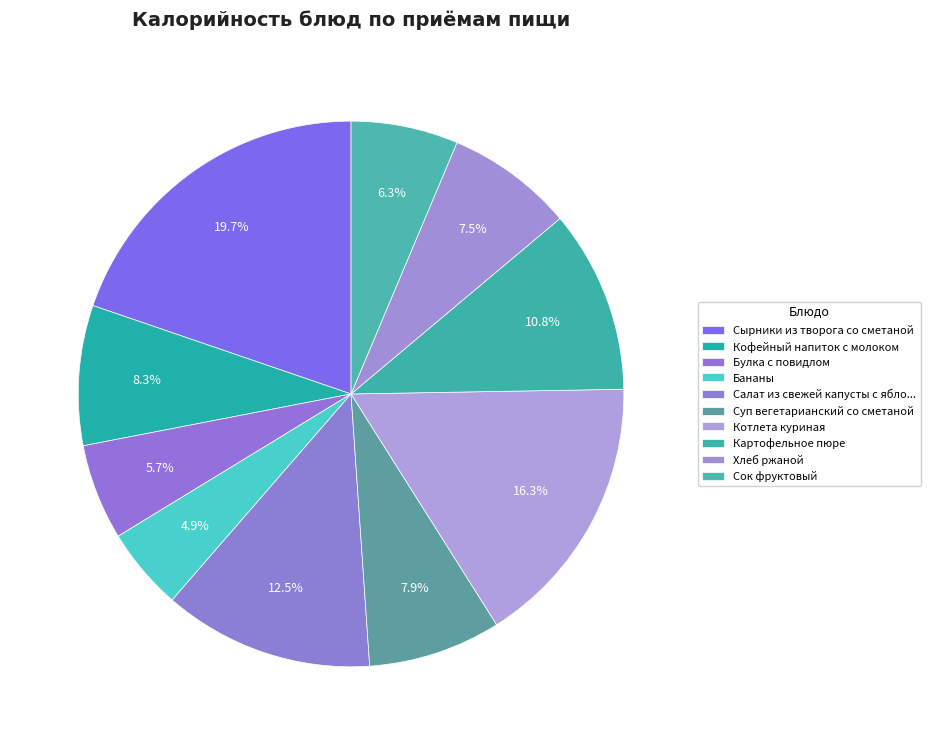

Count the number of slices in the pie.

10